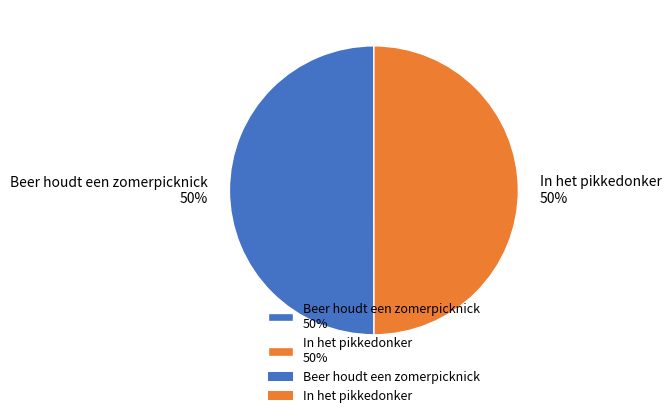

What percentage is the Beer houdt een zomerpicknick 50% slice, to the nearest percent?

50%